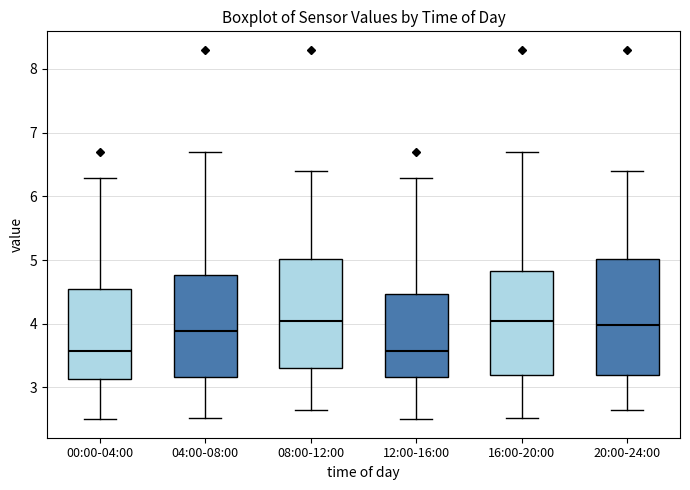

Which box is the tallest, from its lower edge to its upper edge?

20:00-24:00